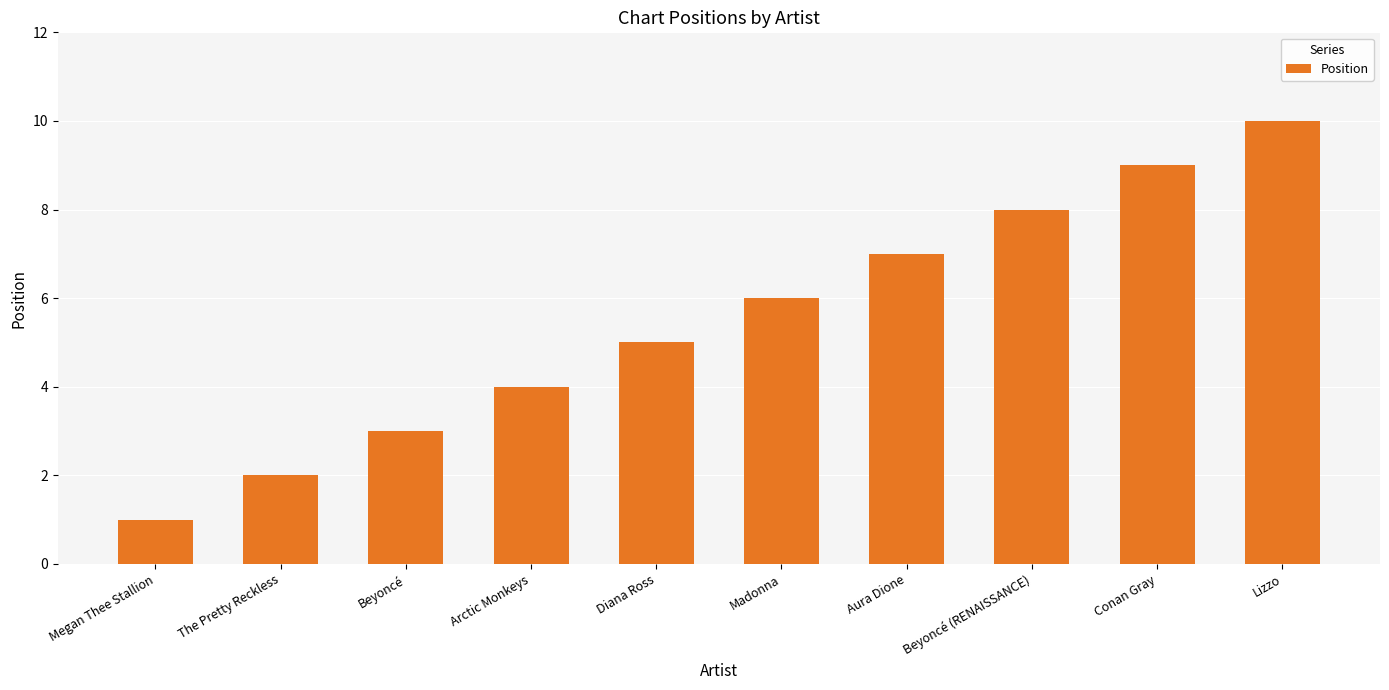

List the labels in order of value, largest first.

Lizzo, Conan Gray, Beyoncé (RENAISSANCE), Aura Dione, Madonna, Diana Ross, Arctic Monkeys, Beyoncé, The Pretty Reckless, Megan Thee Stallion